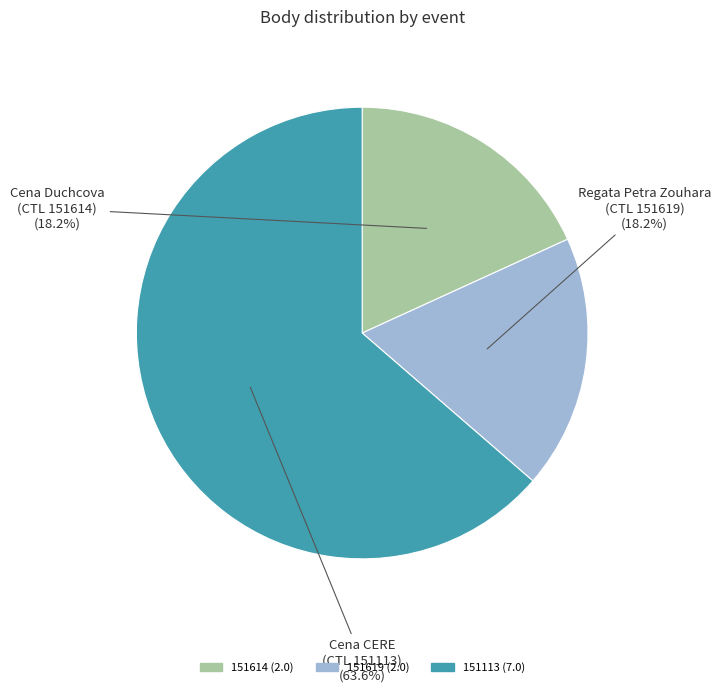

Is there any slice that represents more than half of the pie?

Yes